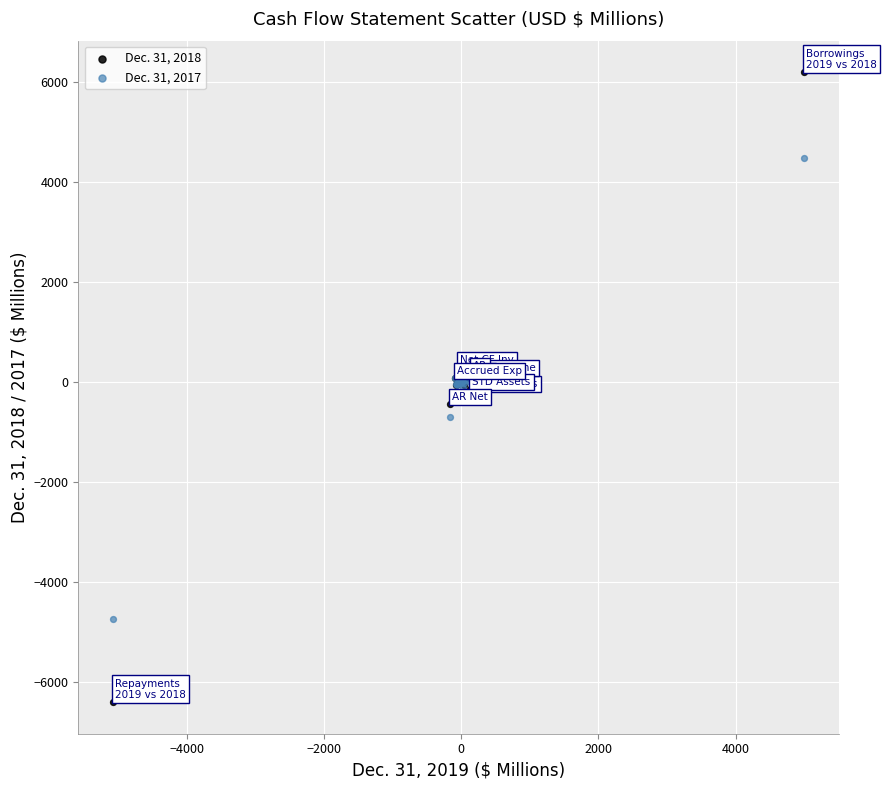

Which series reaches the maximum Y coordinate?

Dec. 31, 2018